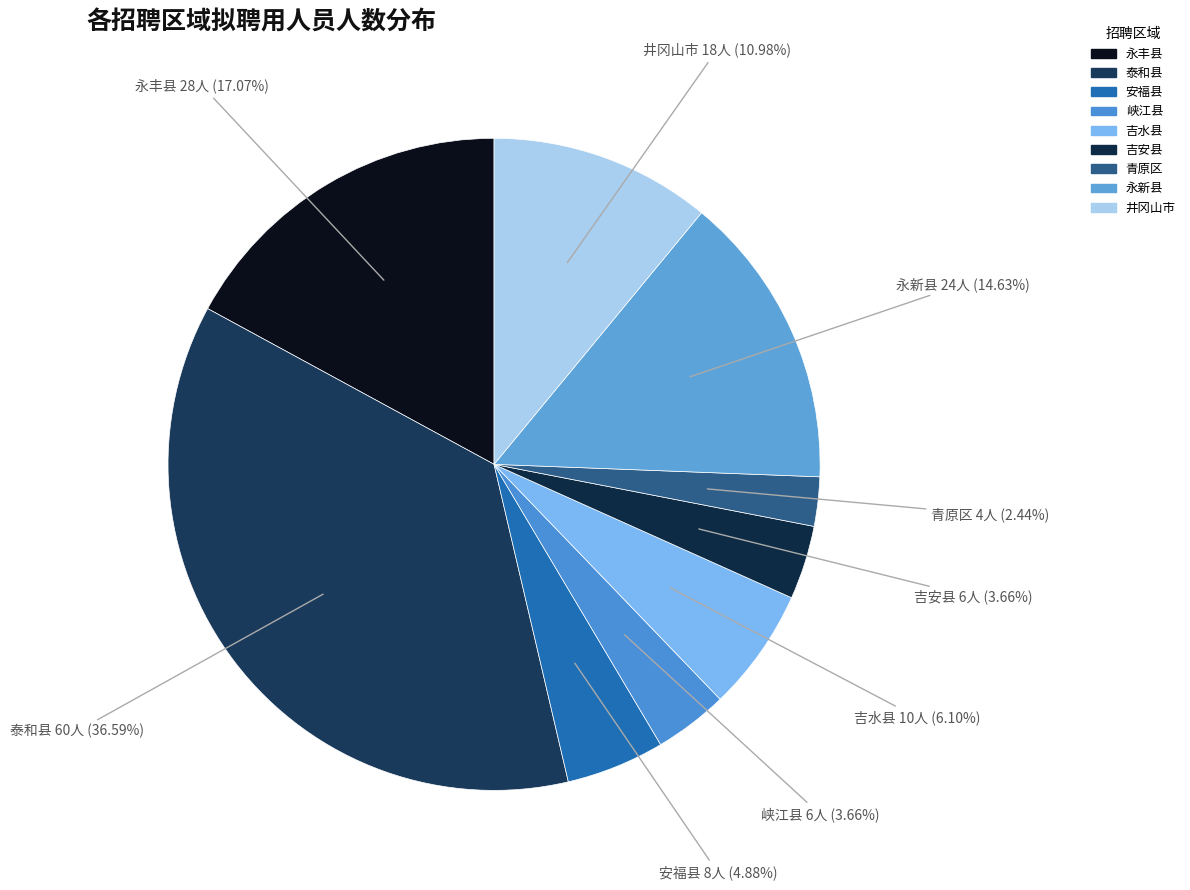

Rank the categories by value from highest to lowest.

泰和县, 永丰县, 永新县, 井冈山市, 吉水县, 安福县, 峡江县, 吉安县, 青原区